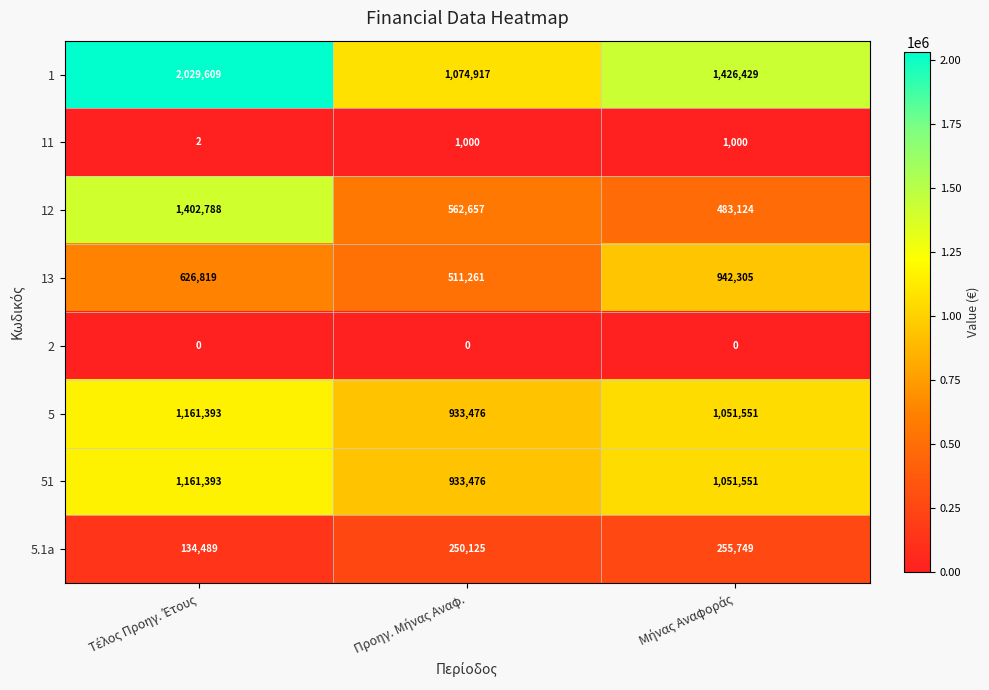

At how many categories does at least one series exceed 1925412?

1